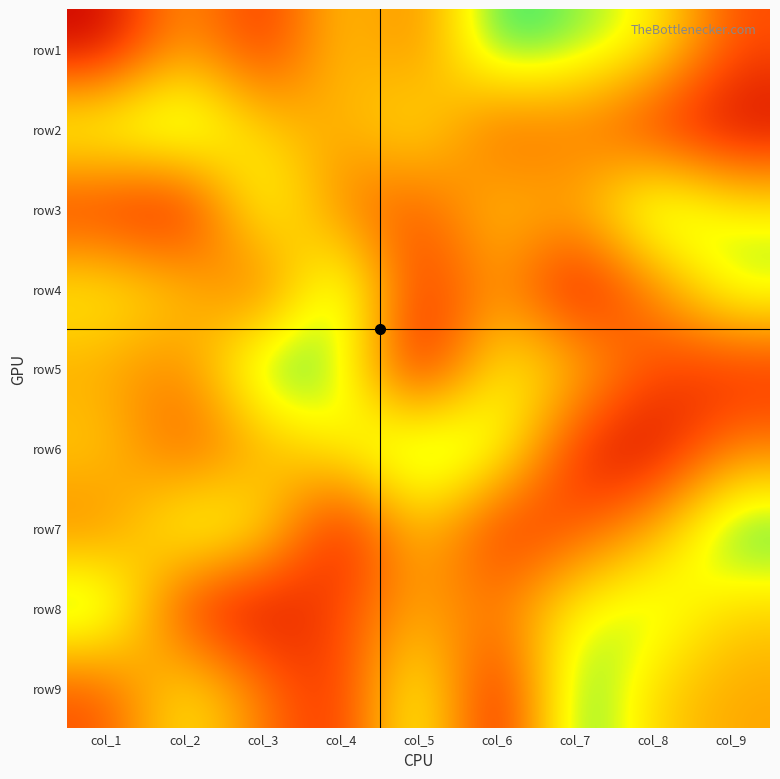

Which label corresponds to the largest value in the chart?

col_6